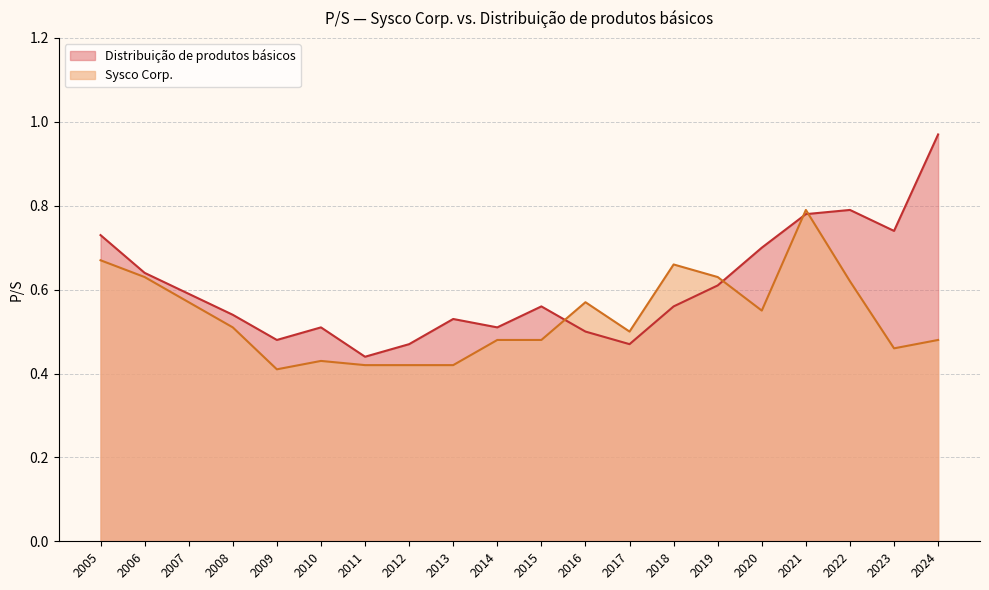

Where is Sysco Corp. nearest to the value 0?

2009